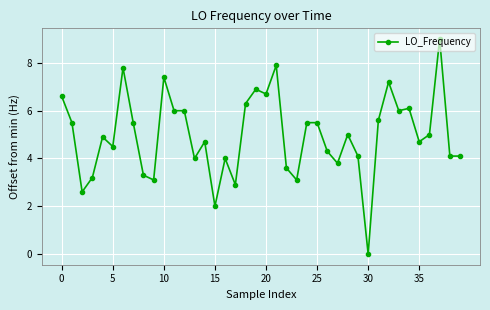

How many data points does each series have?

40